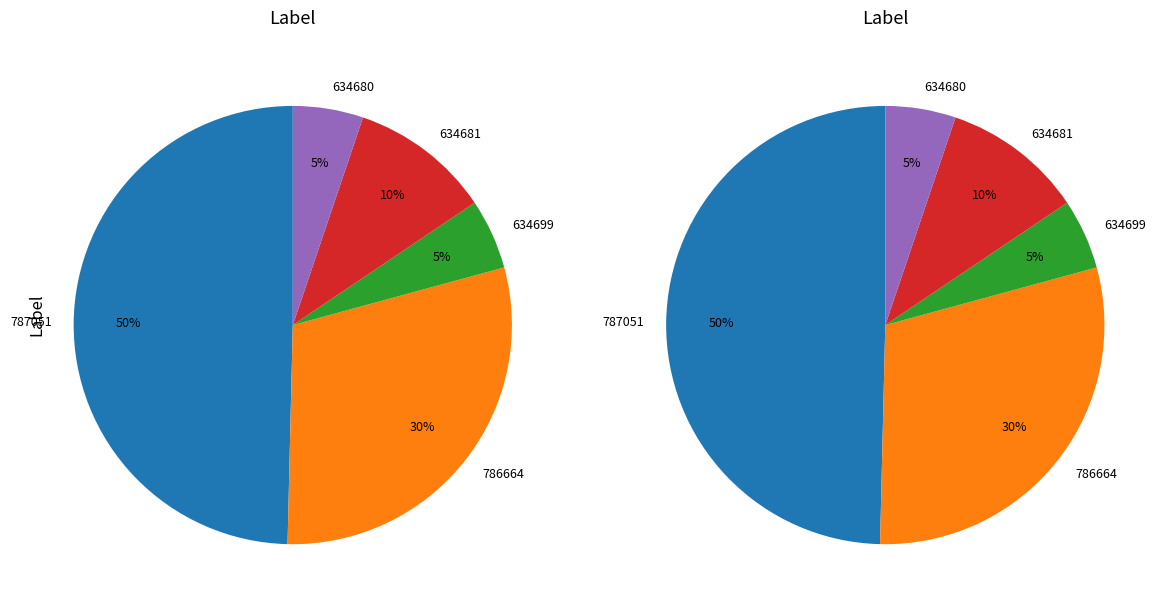

Rank the categories by value from lowest to highest.

634699, 634680, 634681, 786664, 787051